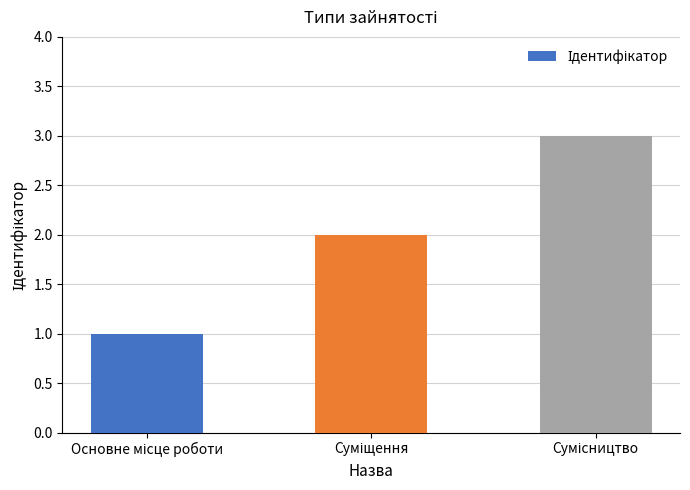

How many series are shown in this chart?

1